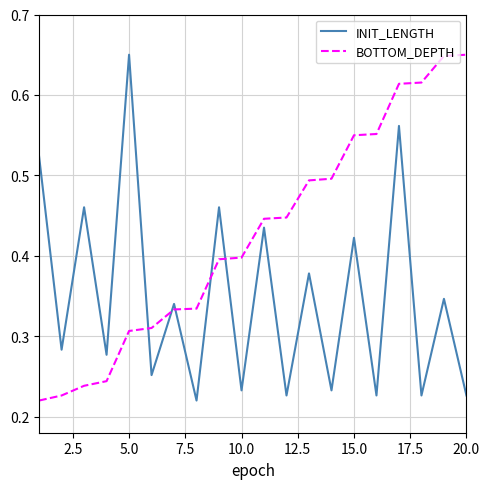

What are all the series names shown in the legend?

INIT_LENGTH, BOTTOM_DEPTH